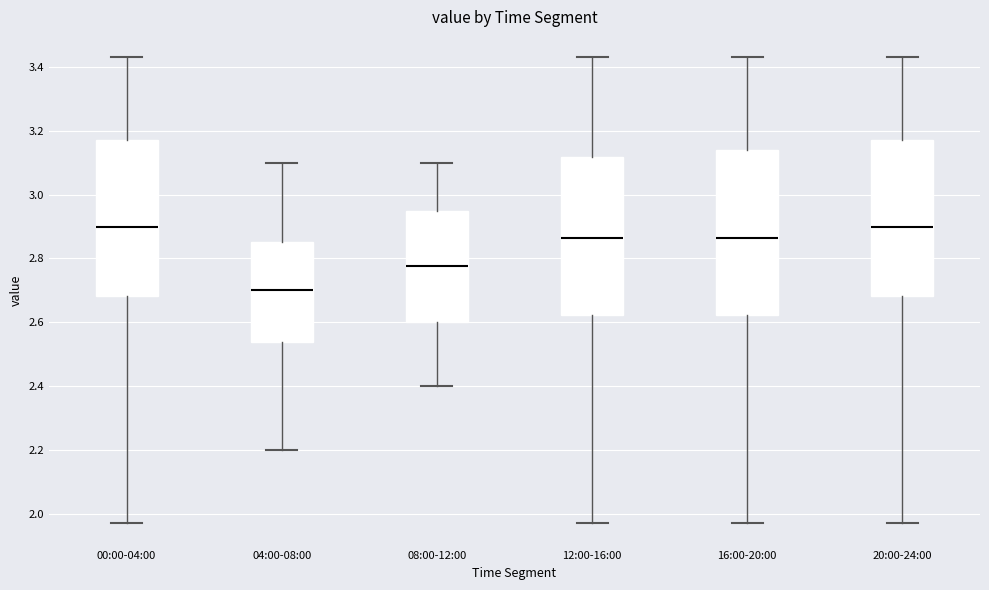

Which box is the tallest, from its lower edge to its upper edge?

16:00-20:00